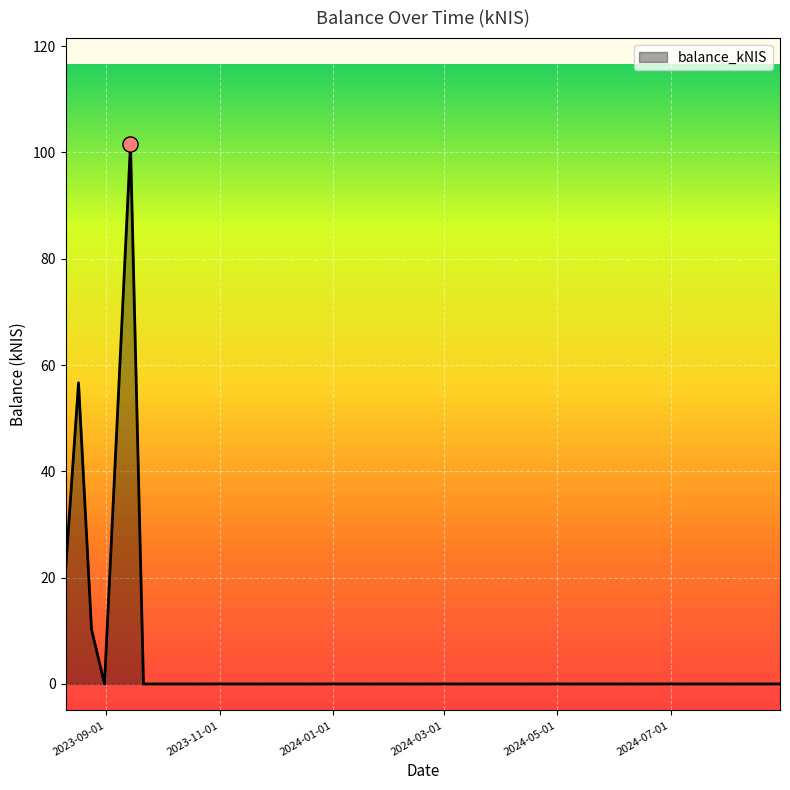

What is the difference between the maximum and minimum values?

101.5